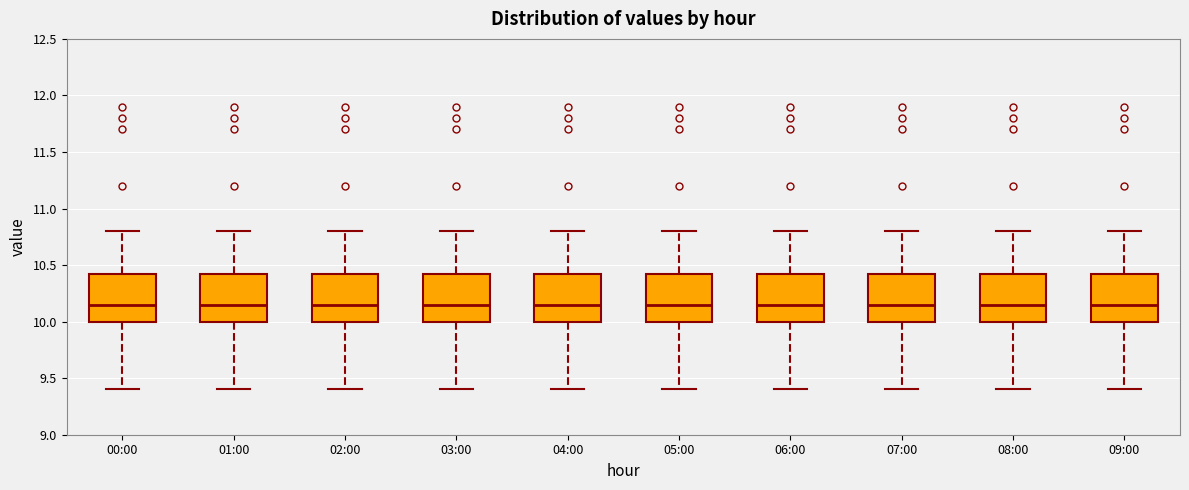

Reading left to right, transcribe this box plot: for each box, give where its median line is, the range the box spans, and where its two whiskers end, as read against the y-axis. The values are not printed on the chart, so give them approximately, as read against the axis.

00:00: median 10.15, box 10.00 to 10.45, whiskers 9.40 to 10.80
01:00: median 10.15, box 10.00 to 10.45, whiskers 9.40 to 10.80
02:00: median 10.15, box 10.00 to 10.45, whiskers 9.40 to 10.80
03:00: median 10.15, box 10.00 to 10.45, whiskers 9.40 to 10.80
04:00: median 10.15, box 10.00 to 10.45, whiskers 9.40 to 10.80
05:00: median 10.15, box 10.00 to 10.45, whiskers 9.40 to 10.80
06:00: median 10.15, box 10.00 to 10.45, whiskers 9.40 to 10.80
07:00: median 10.15, box 10.00 to 10.45, whiskers 9.40 to 10.80
08:00: median 10.15, box 10.00 to 10.45, whiskers 9.40 to 10.80
09:00: median 10.15, box 10.00 to 10.45, whiskers 9.40 to 10.80